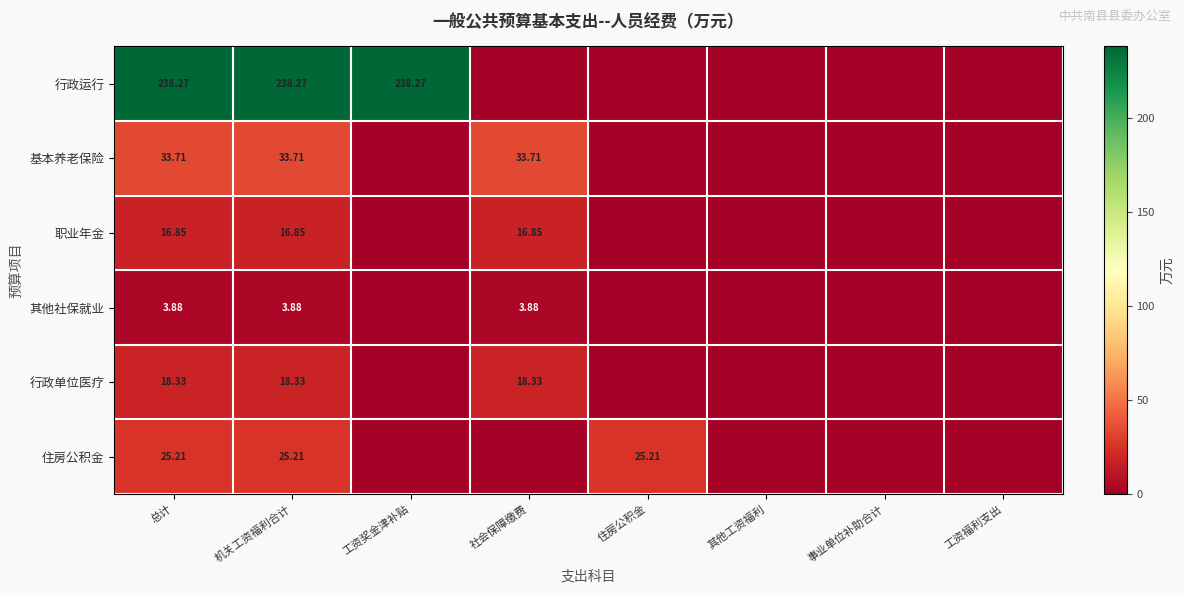

At 机关工资福利合计, list the series in order from smallest to largest.

其他社保就业, 职业年金, 行政单位医疗, 住房公积金, 基本养老保险, 行政运行